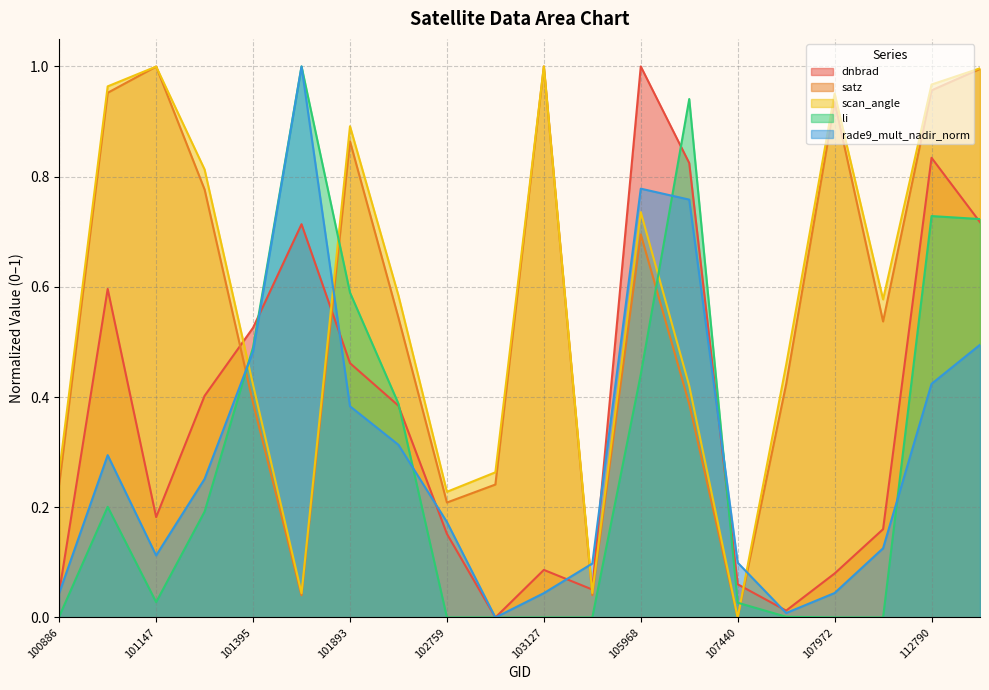

What is the total value across all series at 100886?

0.6